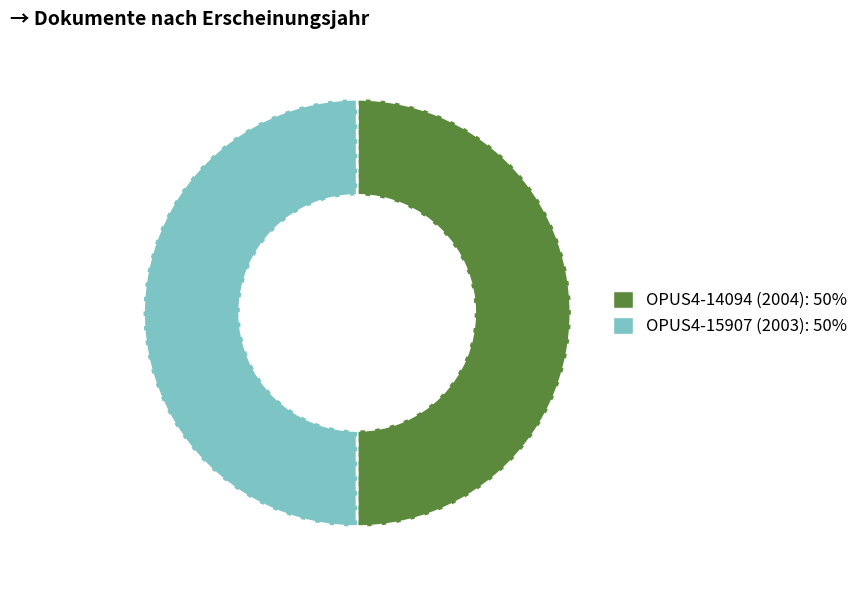

Approximately how many times larger is the value at OPUS4-15907 (2003) compared to OPUS4-14094 (2004)?

1.0